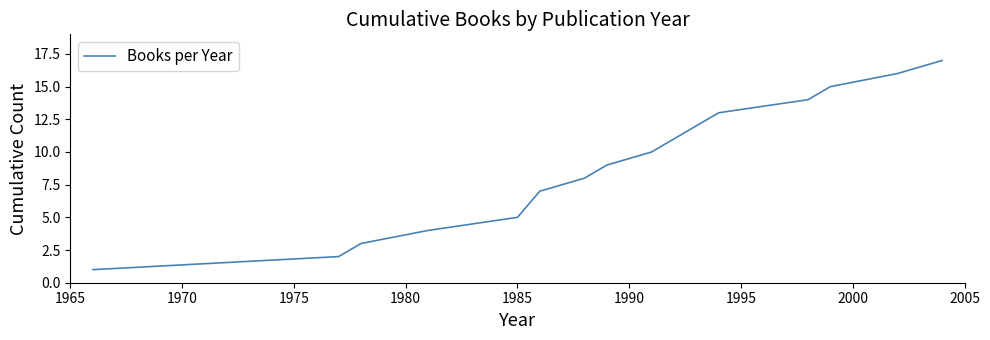

What is the maximum value shown in the chart?

17